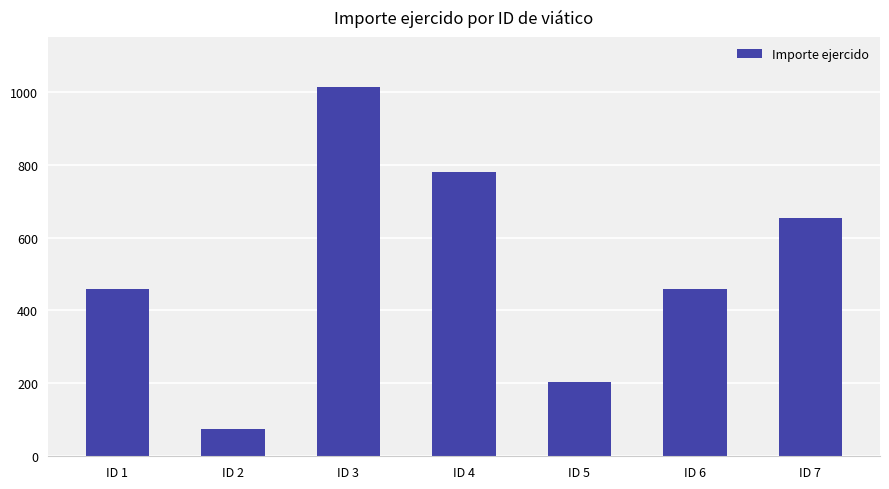

What is the average value?

520.8